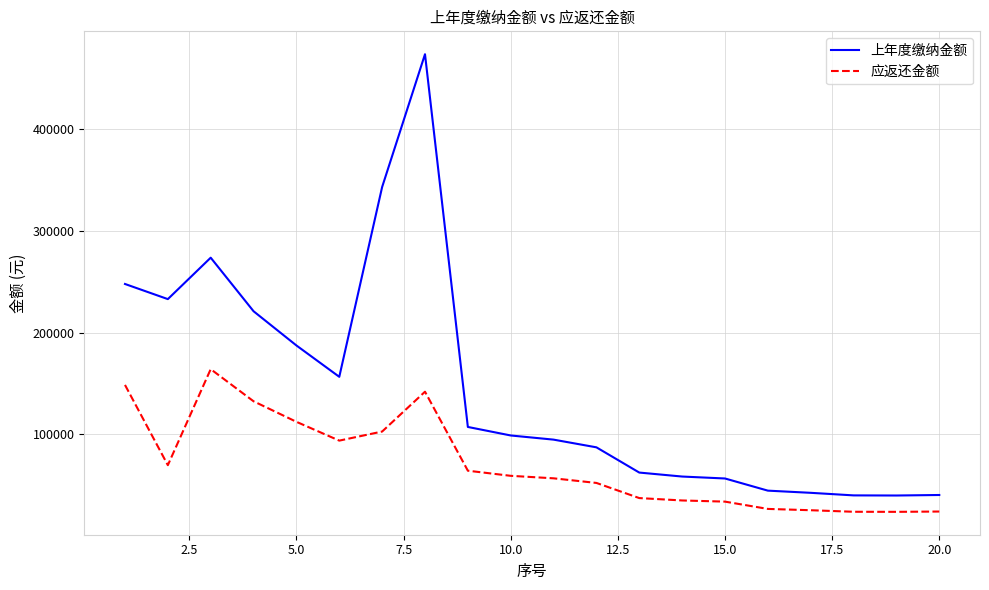

What is the average value of the 应返还金额 series?

71593.1